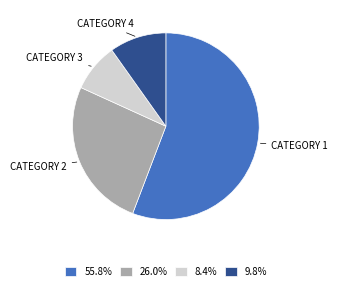

Do 26.0% and 9.8% together represent more than half of the pie?

No